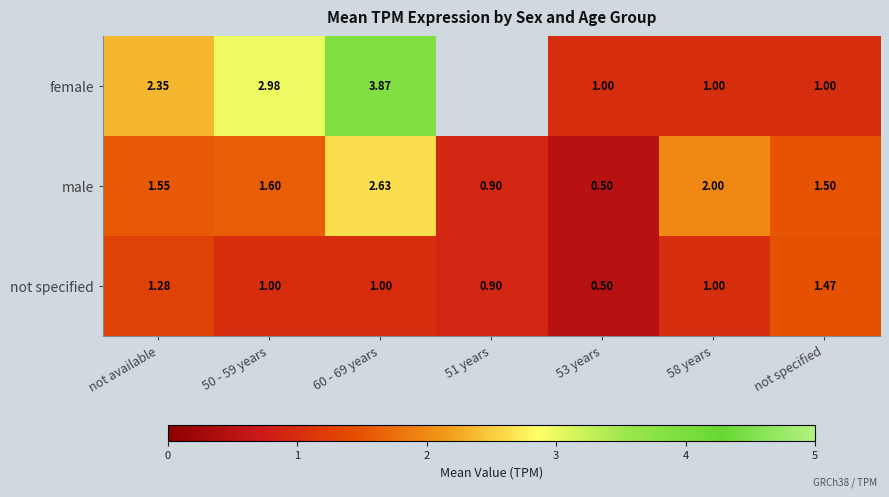

Is the value of male at not available greater than the value of female at 58 years?

Yes